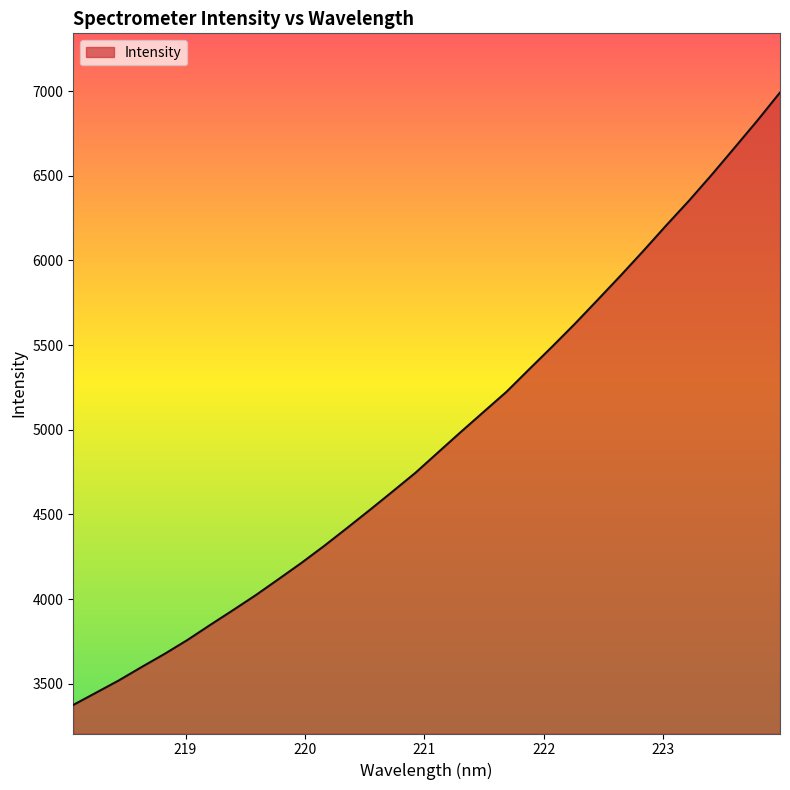

What is the average value?

4940.3